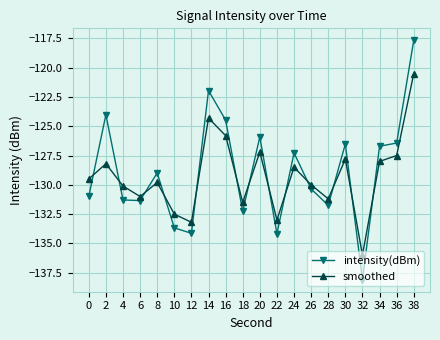

The value of smoothed at 8 is -185.3. True or false?

False